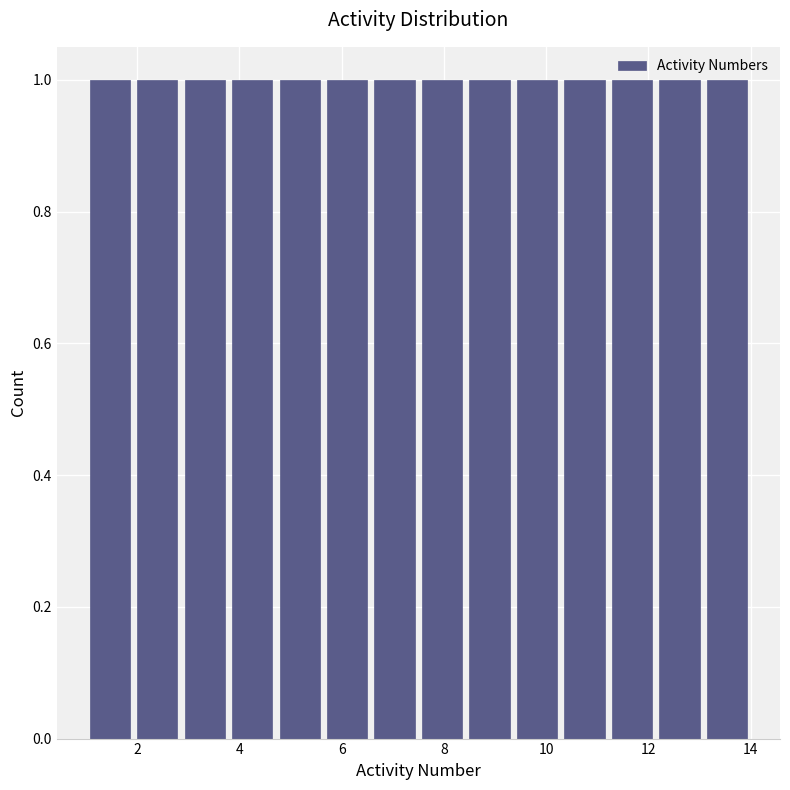

What is the height of the bar covering 3.8 to 4.8 on the x-axis? Neither the bar edges nor the heights are printed on the chart, so give them approximately, as read against the axes.

1